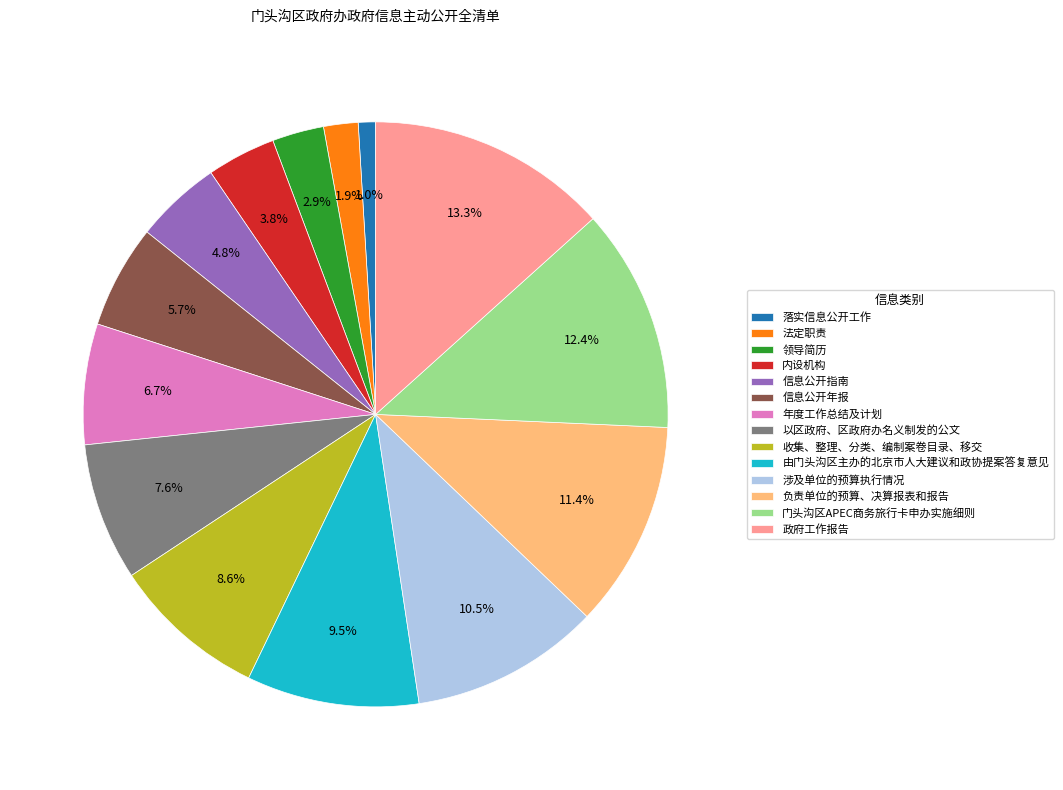

Does 年度工作总结及计划 represent more than half of the total?

No